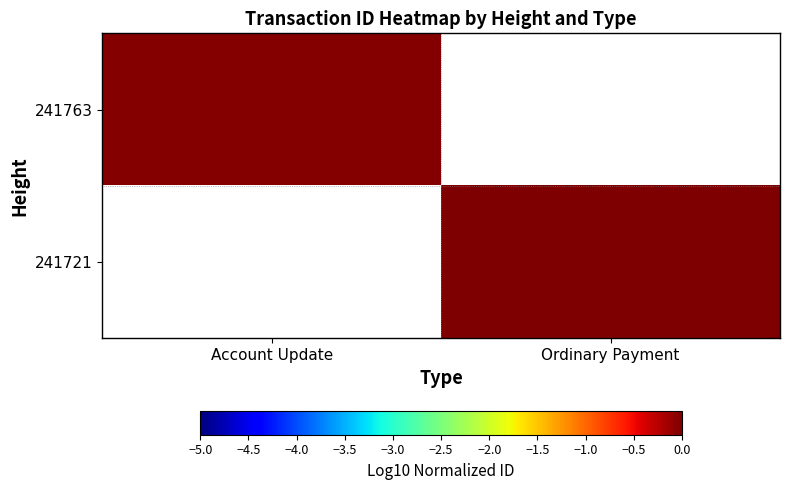

The value of 241721 at Ordinary Payment is 0.0. True or false?

True